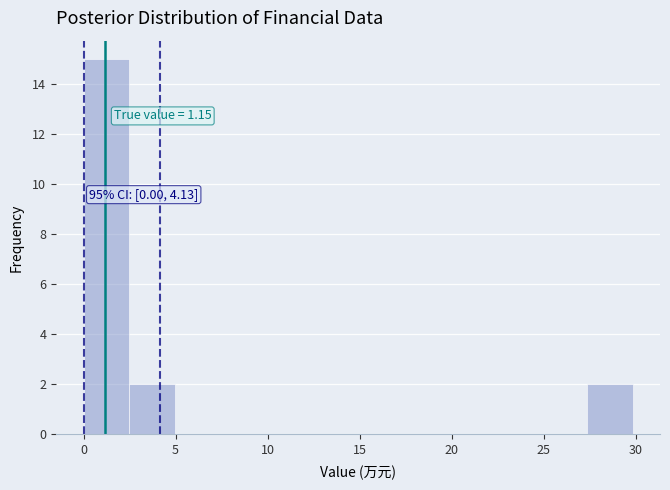

Over which range of the x-axis is the bar tallest?

0.0 to 2.5